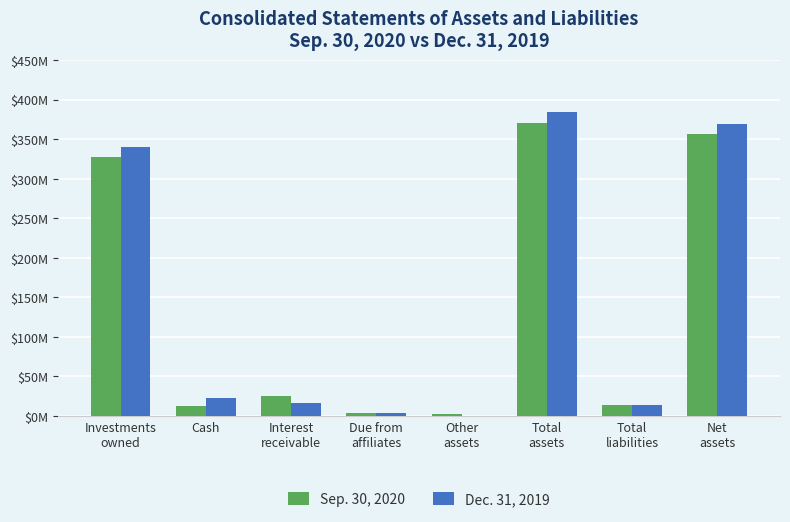

Reading right to left, list all the values displayed in this chart.

Sep. 30, 2020: Net
assets=356792325	Total
liabilities=13833855	Total
assets=370626180	Other
assets=2355026	Due from
affiliates=4057734	Interest
receivable=24612389	Cash=12331482	Investments
owned=327269549
Dec. 31, 2019: Net
assets=369595560	Total
liabilities=14095223	Total
assets=383690783	Other
assets=317000	Due from
affiliates=4240231	Interest
receivable=16501872	Cash=22333304	Investments
owned=340298376